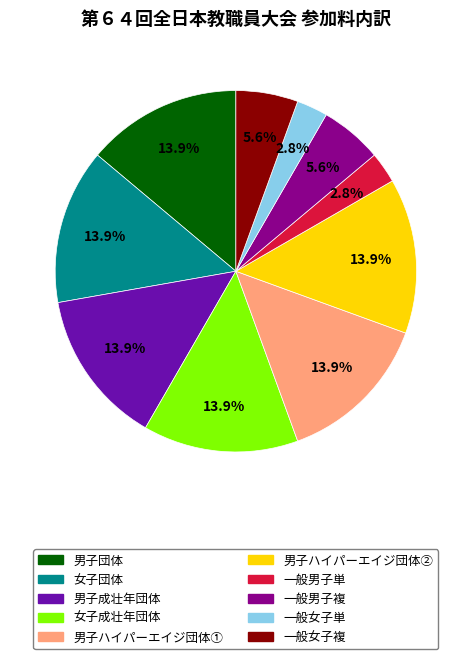

To the nearest percent, what is the combined percentage of 男子団体 and 男子成壮年団体?

28%